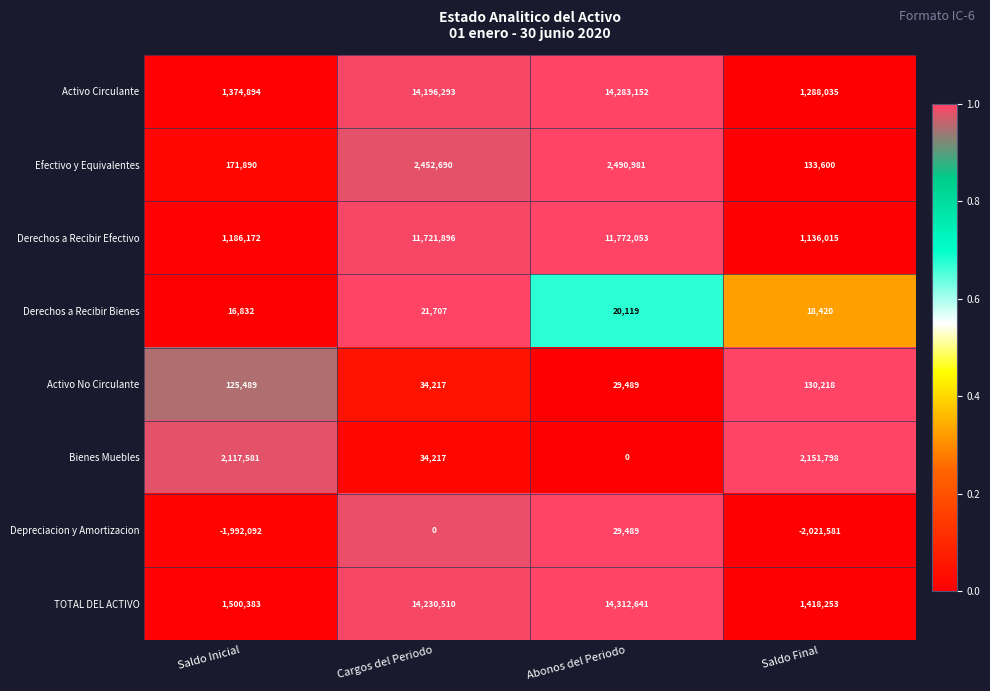

What is the total value across all series at Saldo Final?

4254758